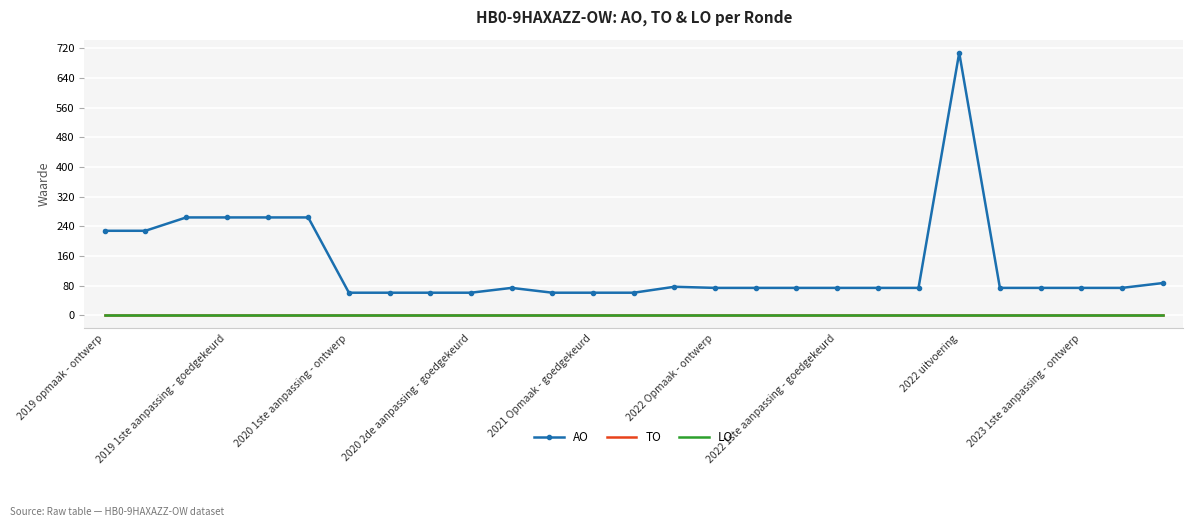

True or false: AO and LO cross at least once.

False